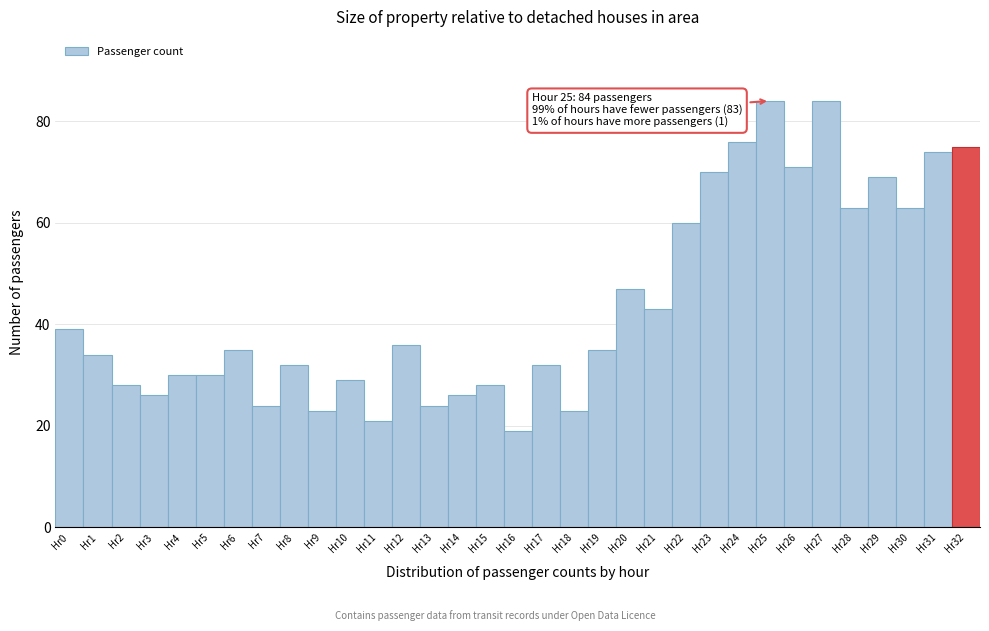

What is the smallest value displayed?

19